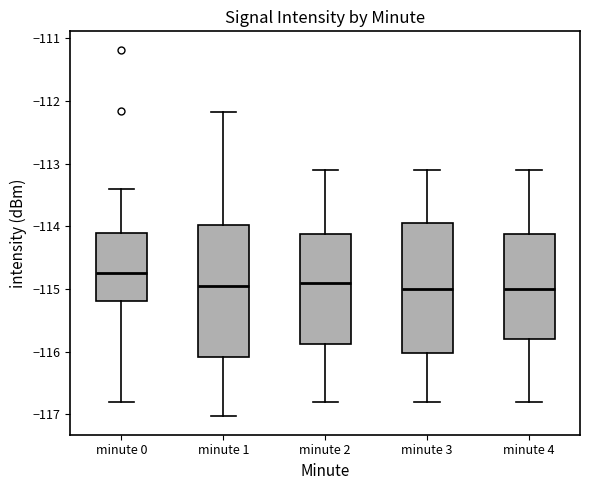

Where is the lower edge of the box for minute 4 on the y-axis? The values are not printed on the chart, so give them approximately, as read against the axis.

-115.8